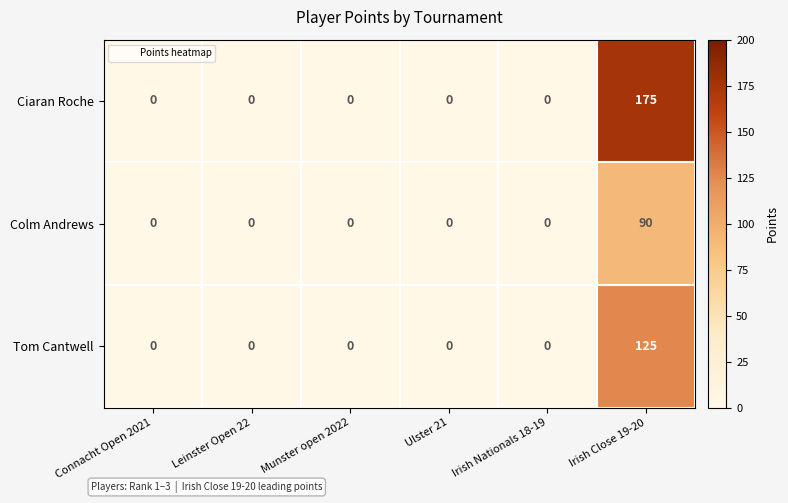

Which series has the largest total across all categories?

Ciaran Roche